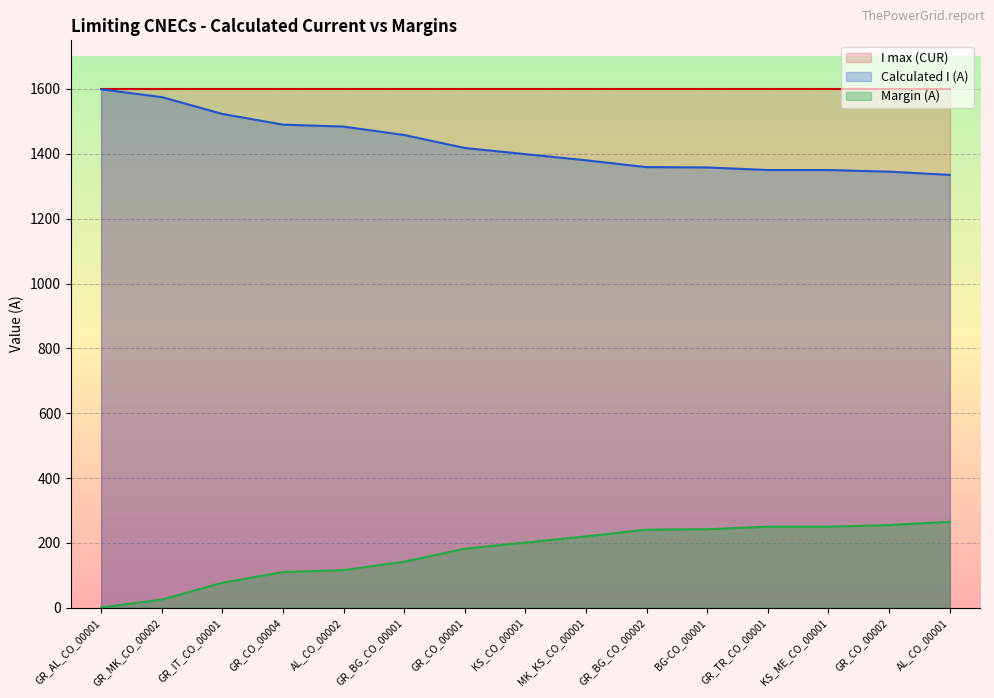

Reading left to right, list all the values displayed in this chart.

1	25	77	110	116	142	182	201	220	241	242	250	250	255	265